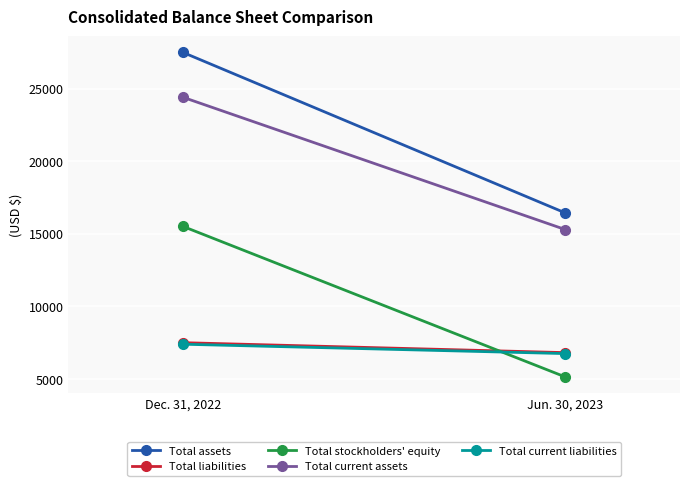

What is the label of the 2nd point from the right?

Dec. 31, 2022